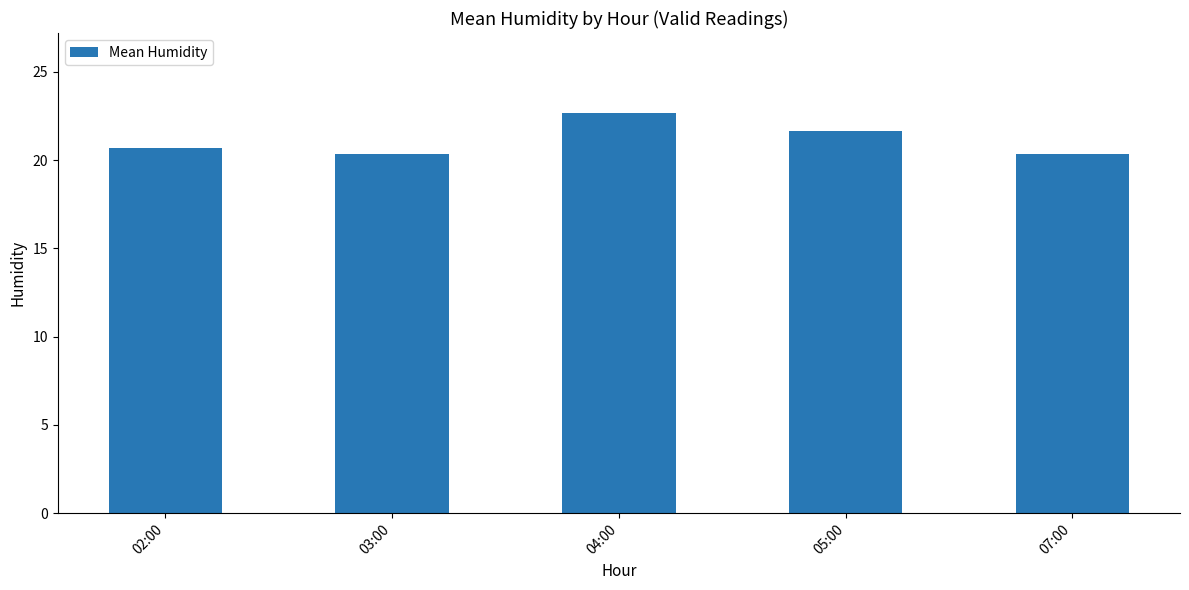

What is the difference between the maximum and second lowest values?

2.3